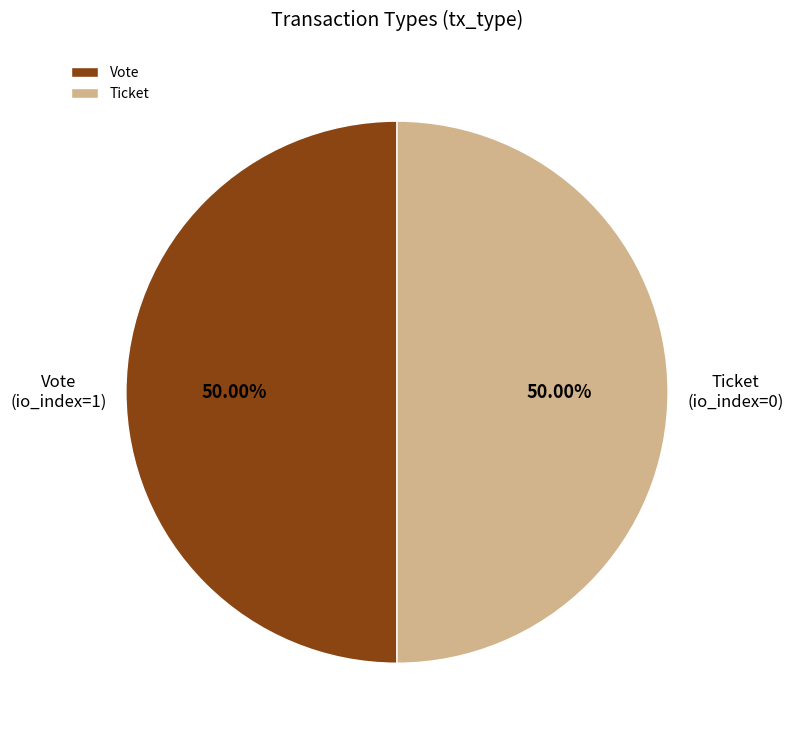

What is the ratio of the value at Vote to the value at Ticket?

1.0